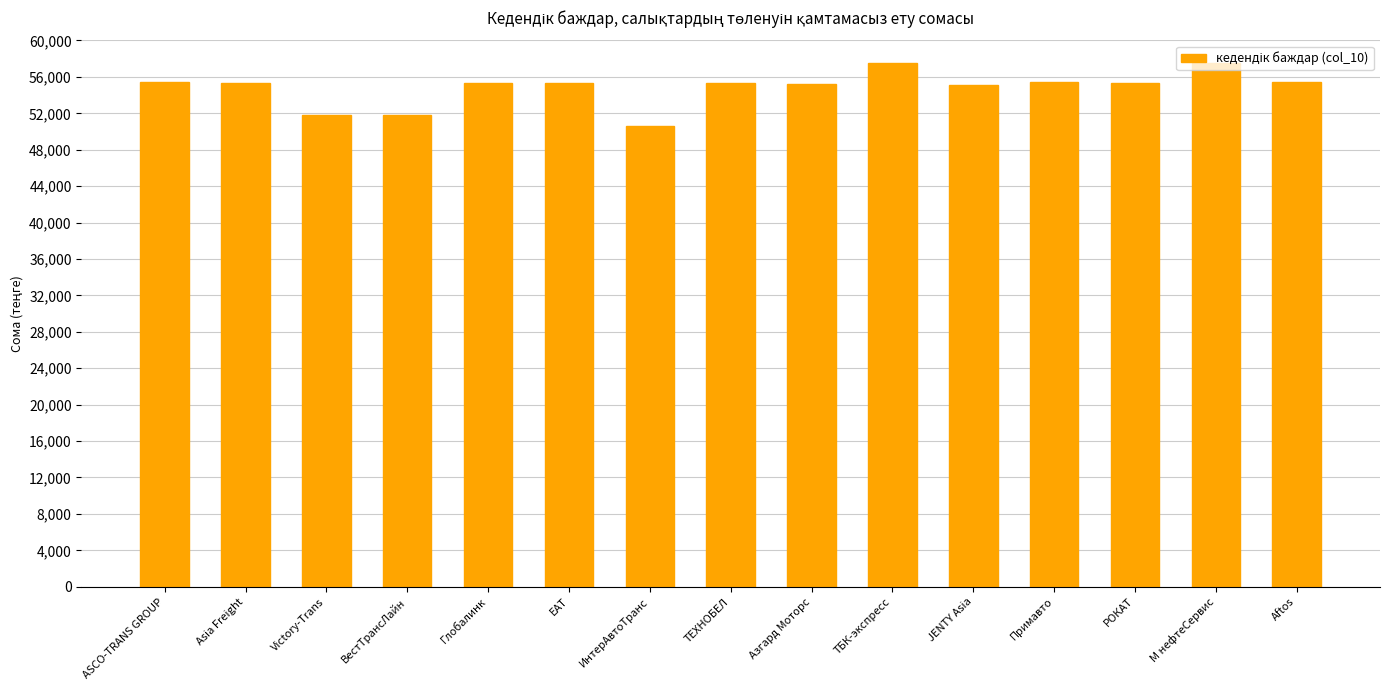

How many data points are less than 55300?

5